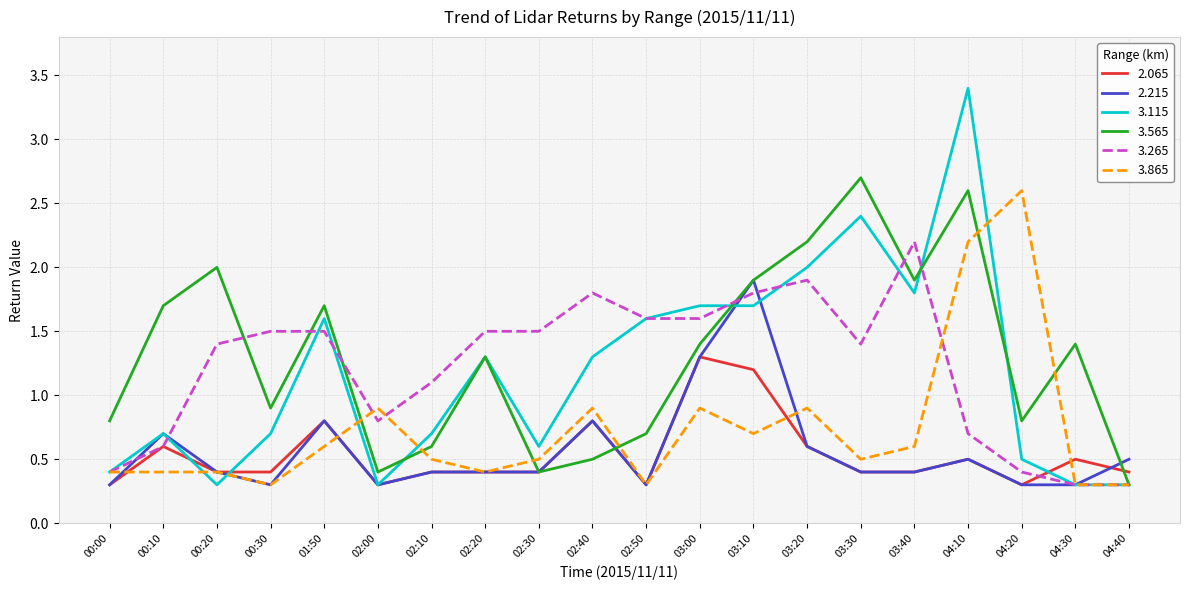

What position from the left is 00:30?

4